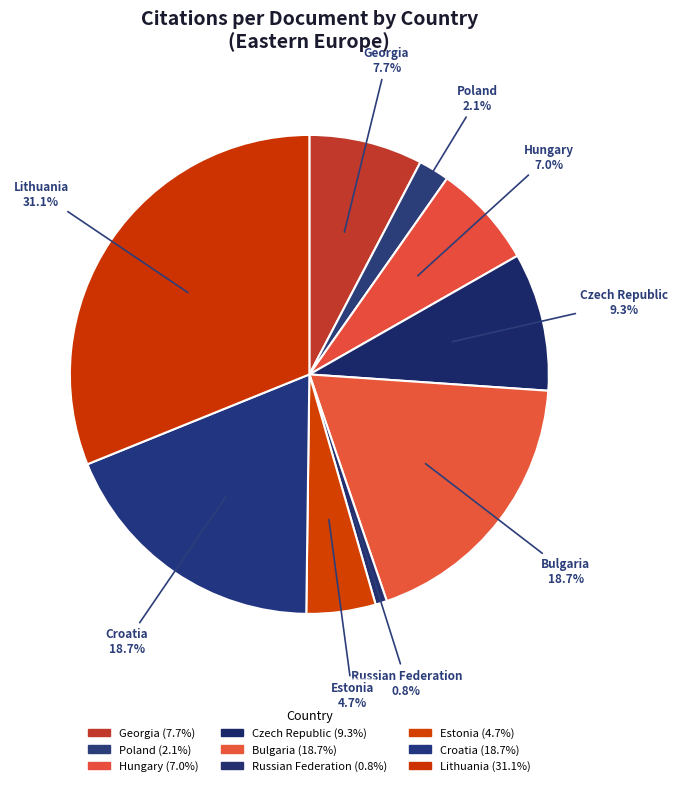

Count the number of slices in the pie.

9